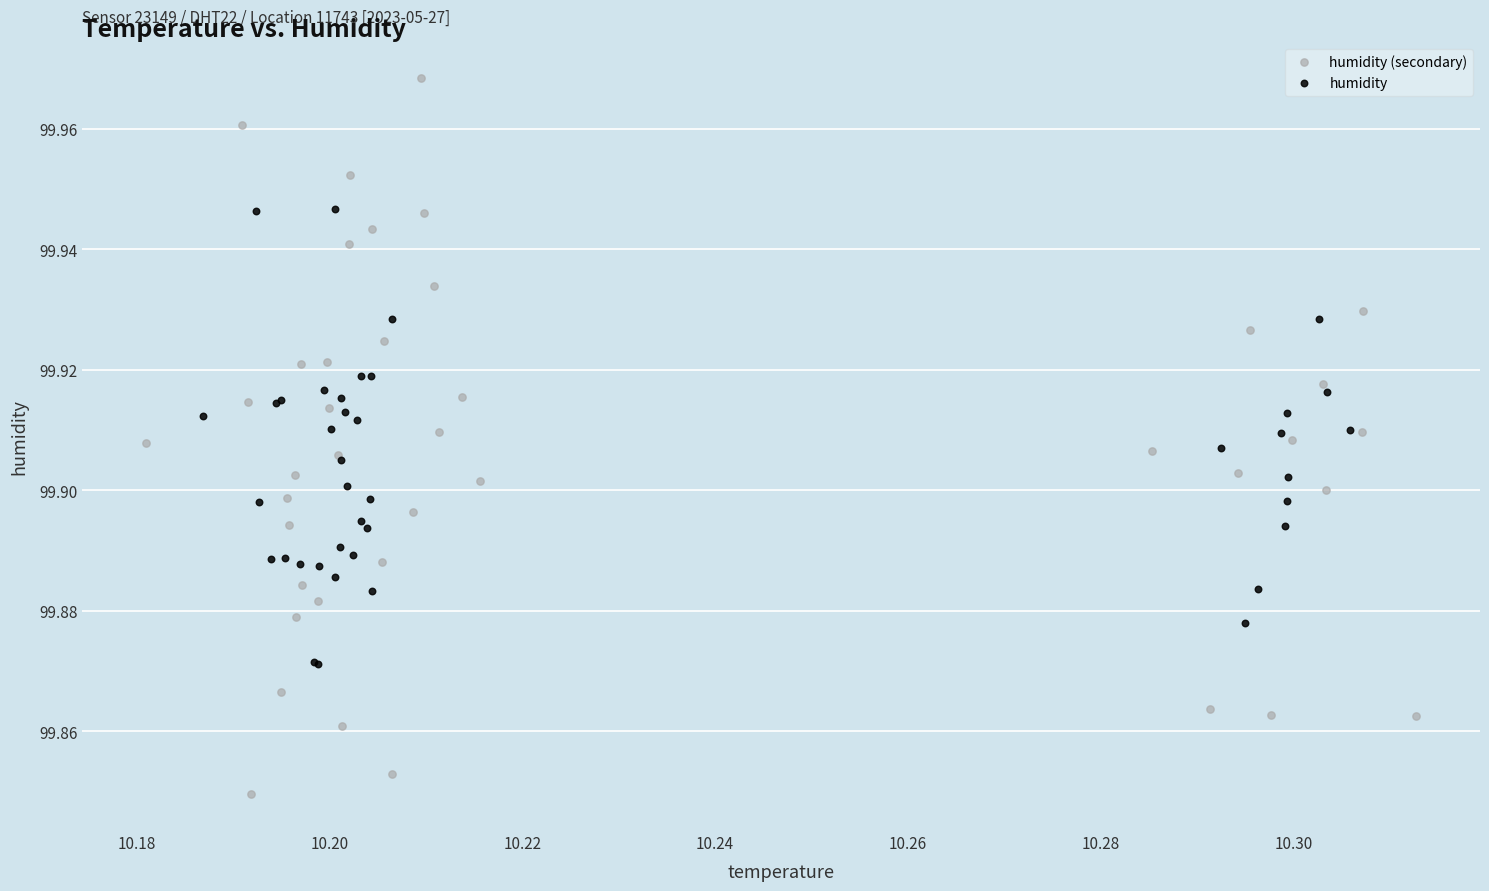

What are all the series names shown in the legend?

humidity (secondary), humidity